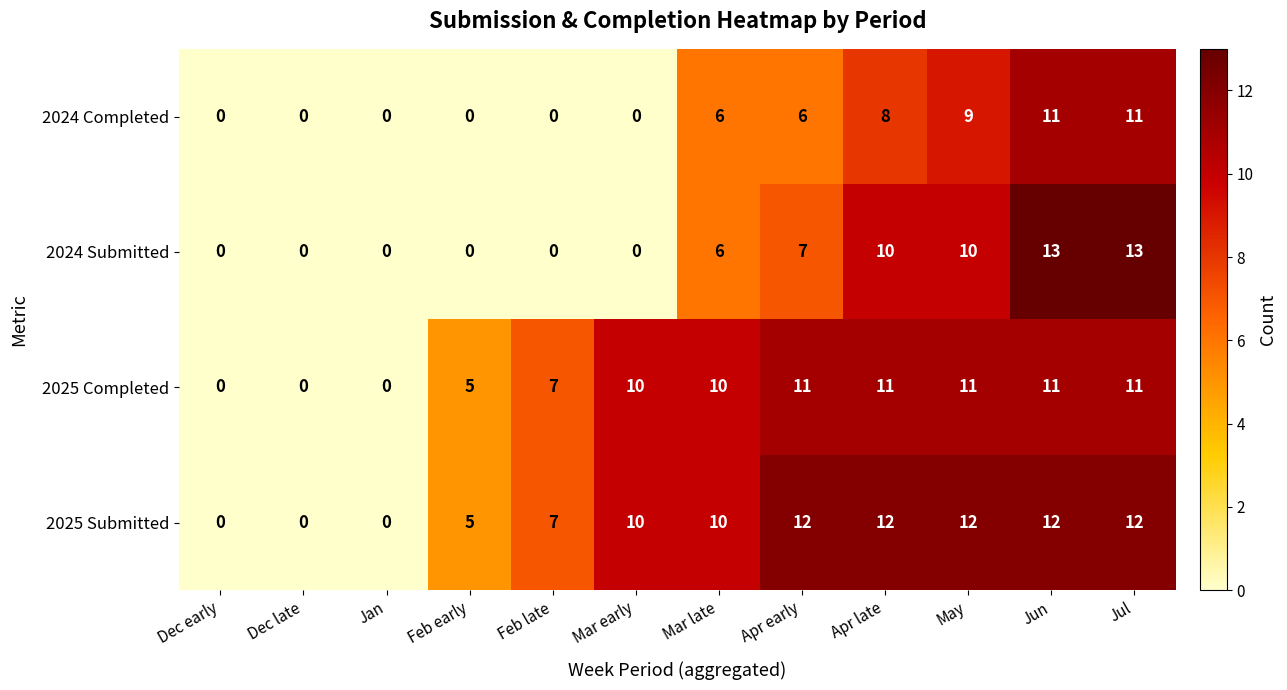

What is the difference between the maximum and minimum values in the 2025 Completed series?

11